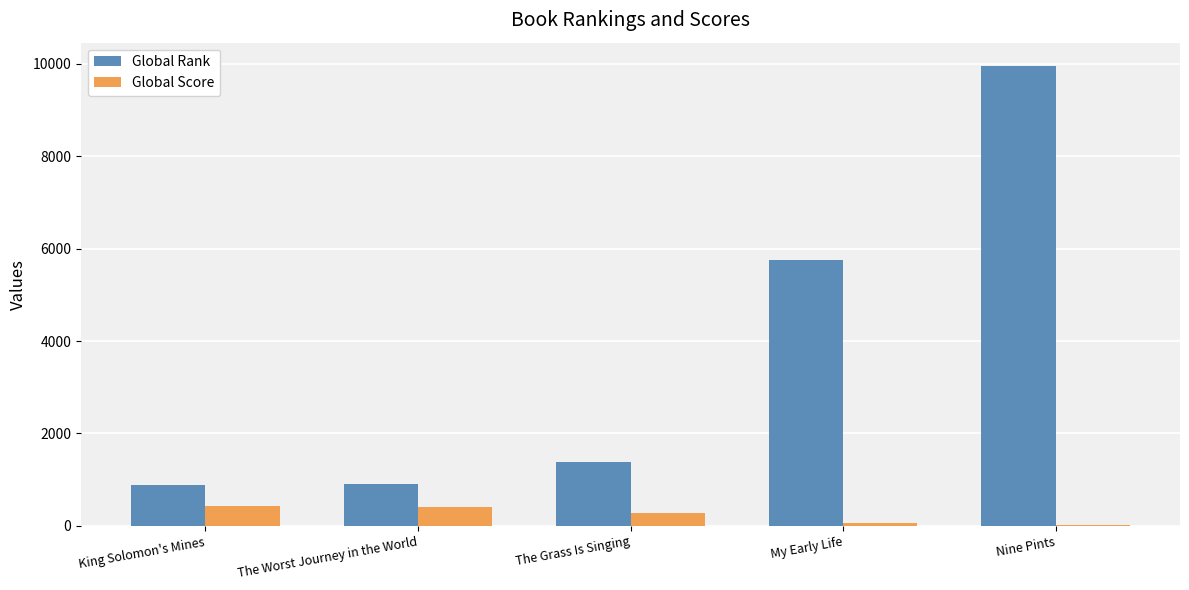

Where does the Global Score series first go above 273?

King Solomon's Mines